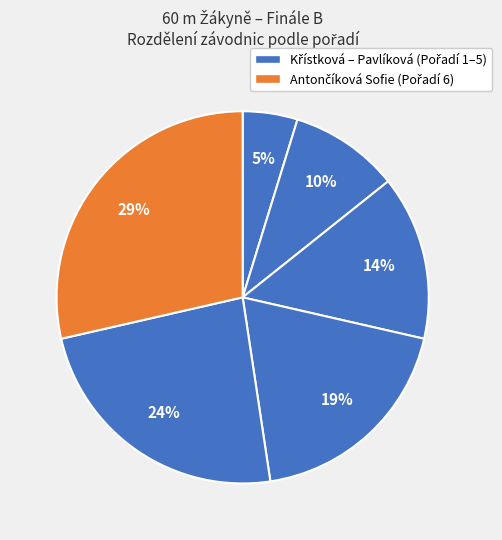

To the nearest percent, what is the difference between the largest and smallest slice percentages?

24%